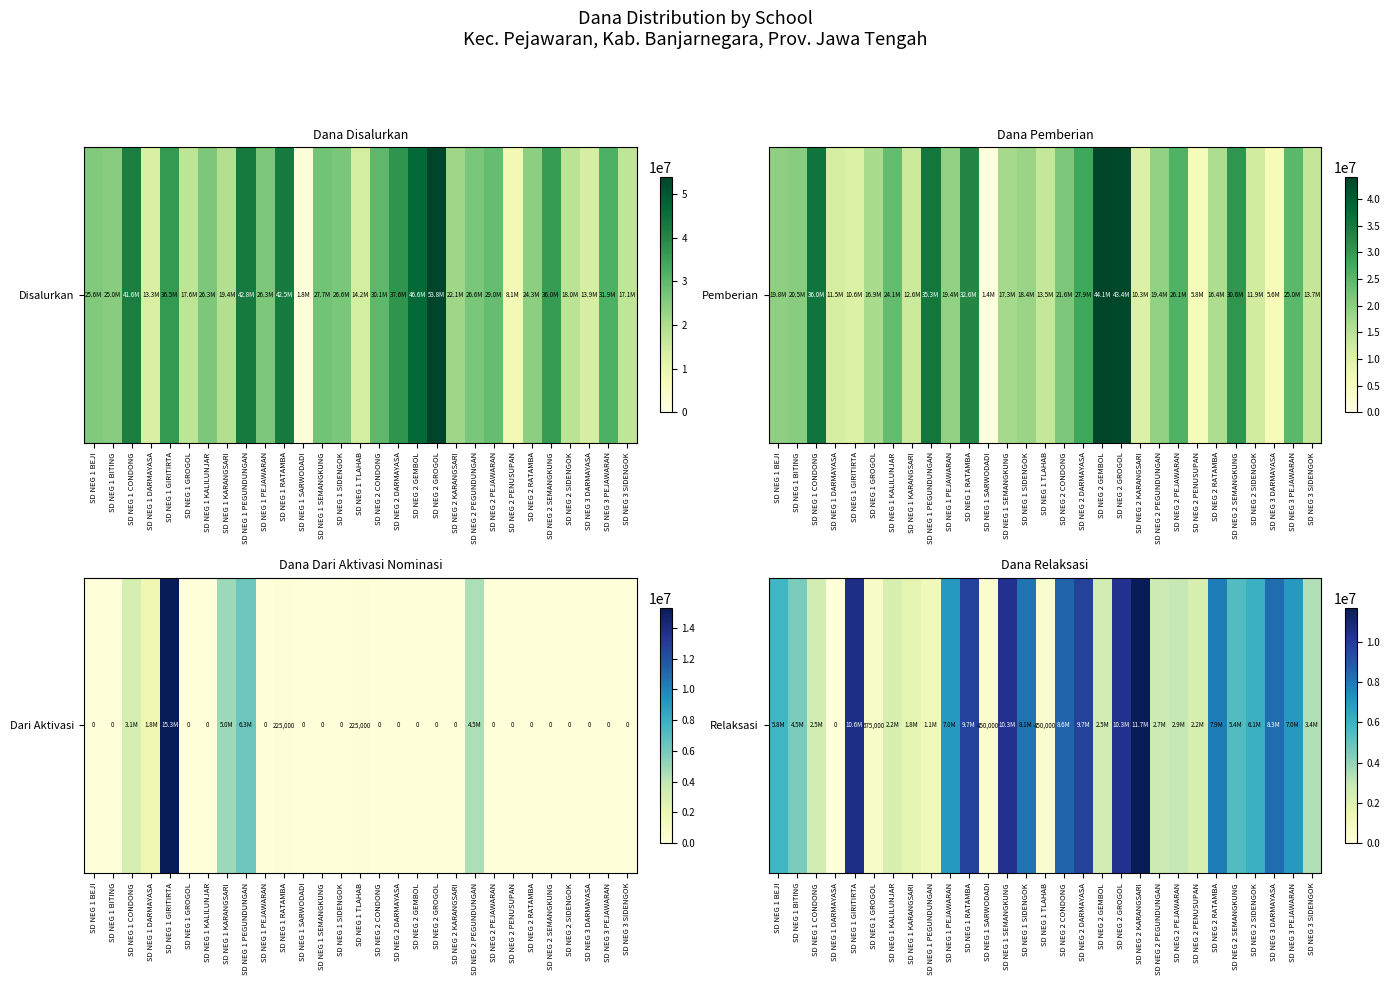

Rank the categories by value from lowest to highest.

SD NEG 1 DARMAYASA, SD NEG 1 SARWODADI, SD NEG 1 TLAHAB, SD NEG 1 GROGOL, SD NEG 1 PEGUNDUNGAN, SD NEG 1 KARANGSARI, SD NEG 1 KALILUNJAR, SD NEG 2 PENUSUPAN, SD NEG 1 CONDONG, SD NEG 2 GEMBOL, SD NEG 2 PEGUNDUNGAN, SD NEG 2 PEJAWARAN, SD NEG 3 SIDENGOK, SD NEG 1 BITING, SD NEG 2 SEMANGKUNG, SD NEG 1 BEJI, SD NEG 2 SIDENGOK, SD NEG 1 PEJAWARAN, SD NEG 3 PEJAWARAN, SD NEG 2 RATAMBA, SD NEG 1 SIDENGOK, SD NEG 3 DARMAYASA, SD NEG 2 CONDONG, SD NEG 1 RATAMBA, SD NEG 2 DARMAYASA, SD NEG 1 SEMANGKUNG, SD NEG 2 GROGOL, SD NEG 1 GIRITIRTA, SD NEG 2 KARANGSARI